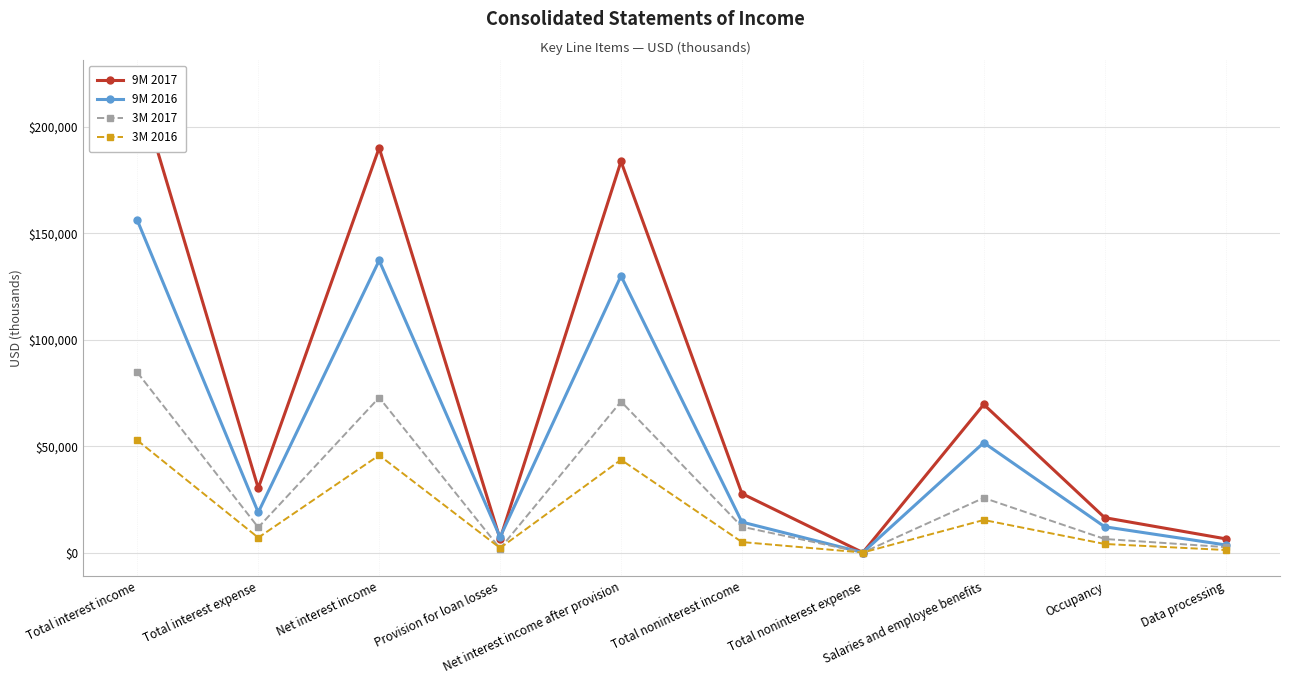

How many interior local peaks does the 3M 2017 series have?

3